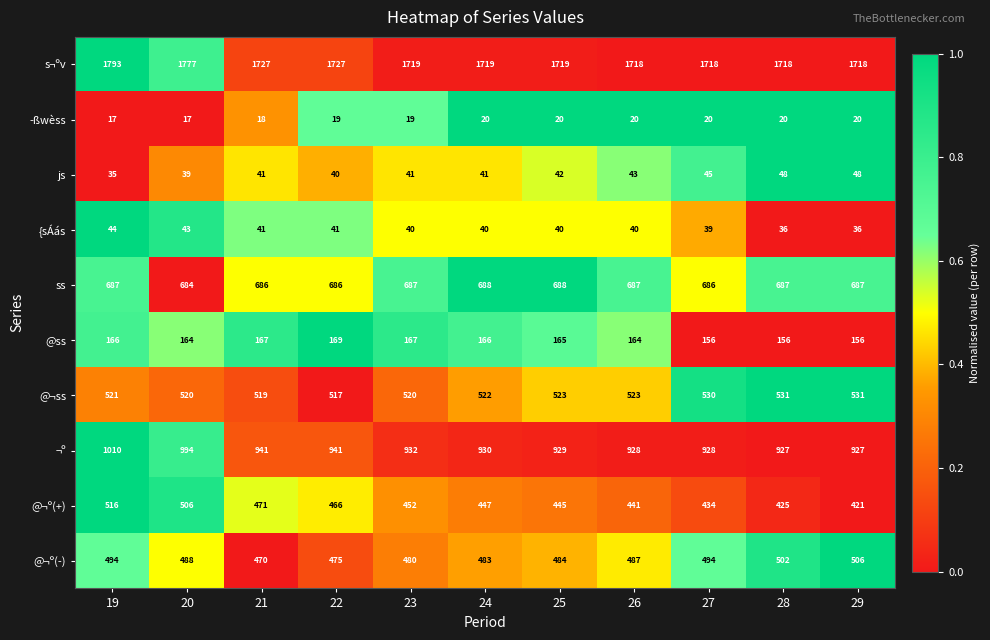

Which series changed the most between 19 and 25?

¬º